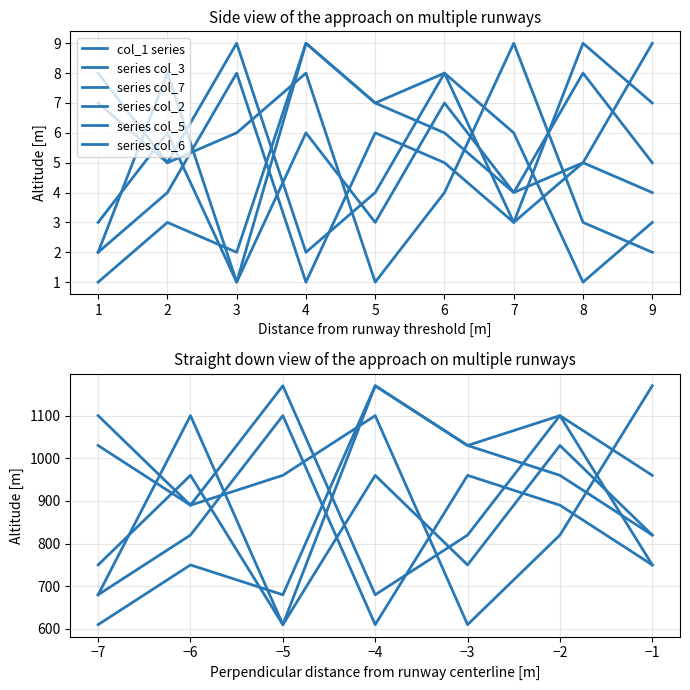

What is the value of the col_2 point at the 7th from the left?

4